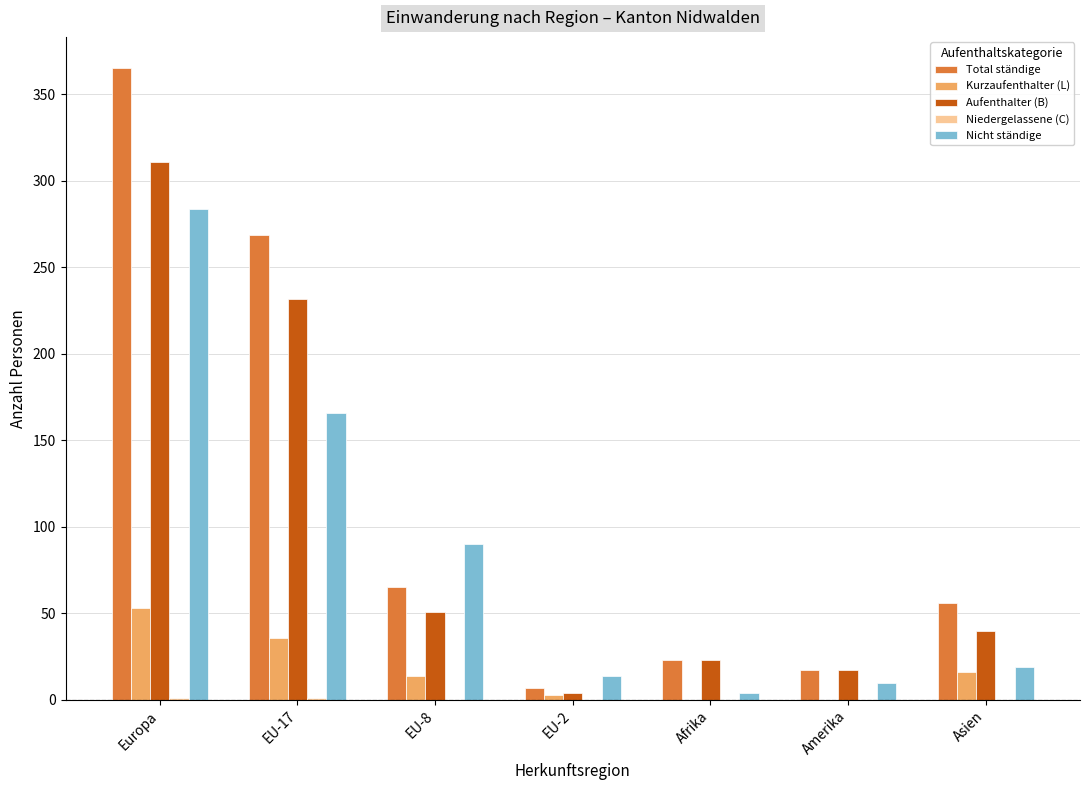

Where is Nicht ständige nearest to the value 144?

EU-17